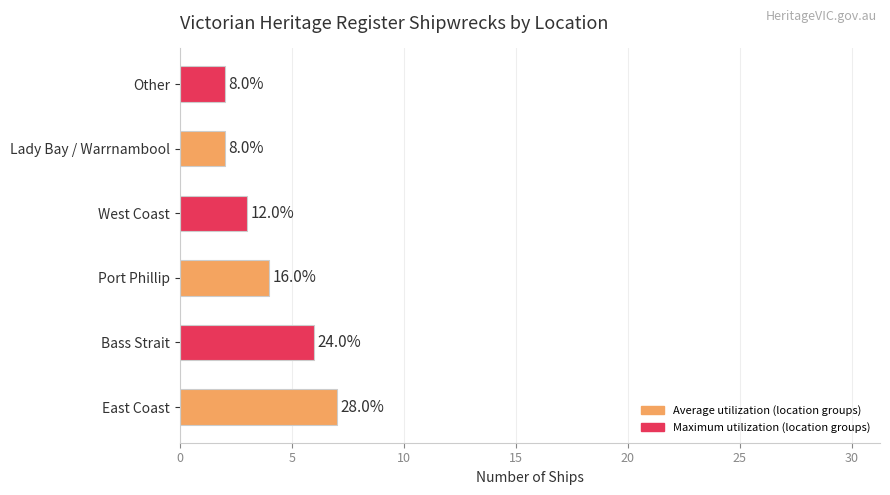

Are the bars horizontal?

Yes